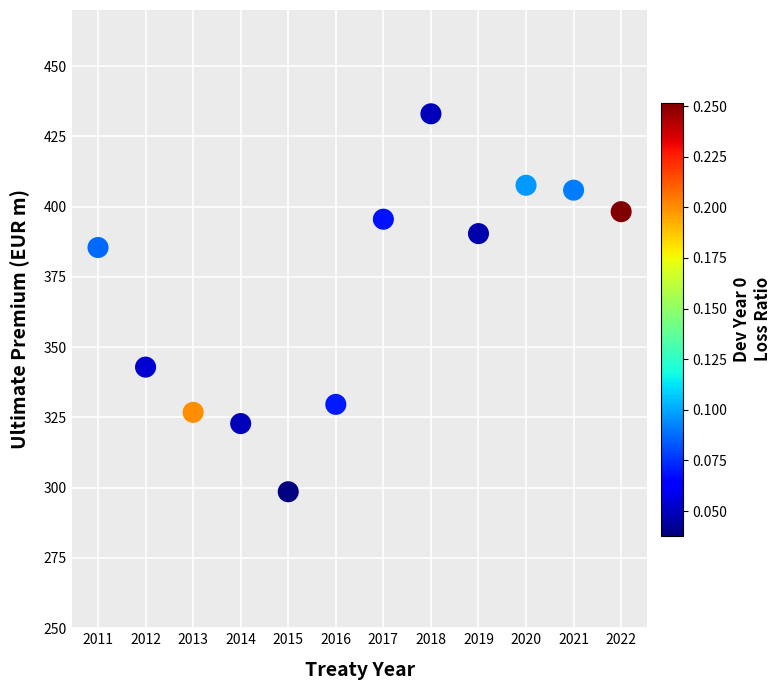

What is the range of Y values (max minus min)?

134.5